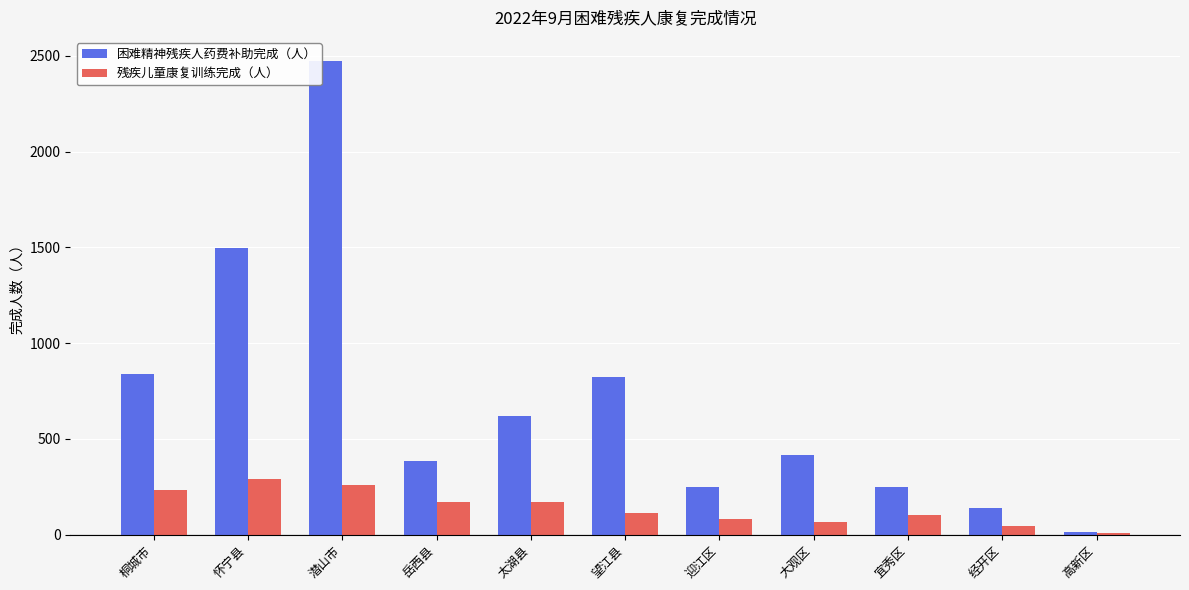

How many groups of bars are there?

11